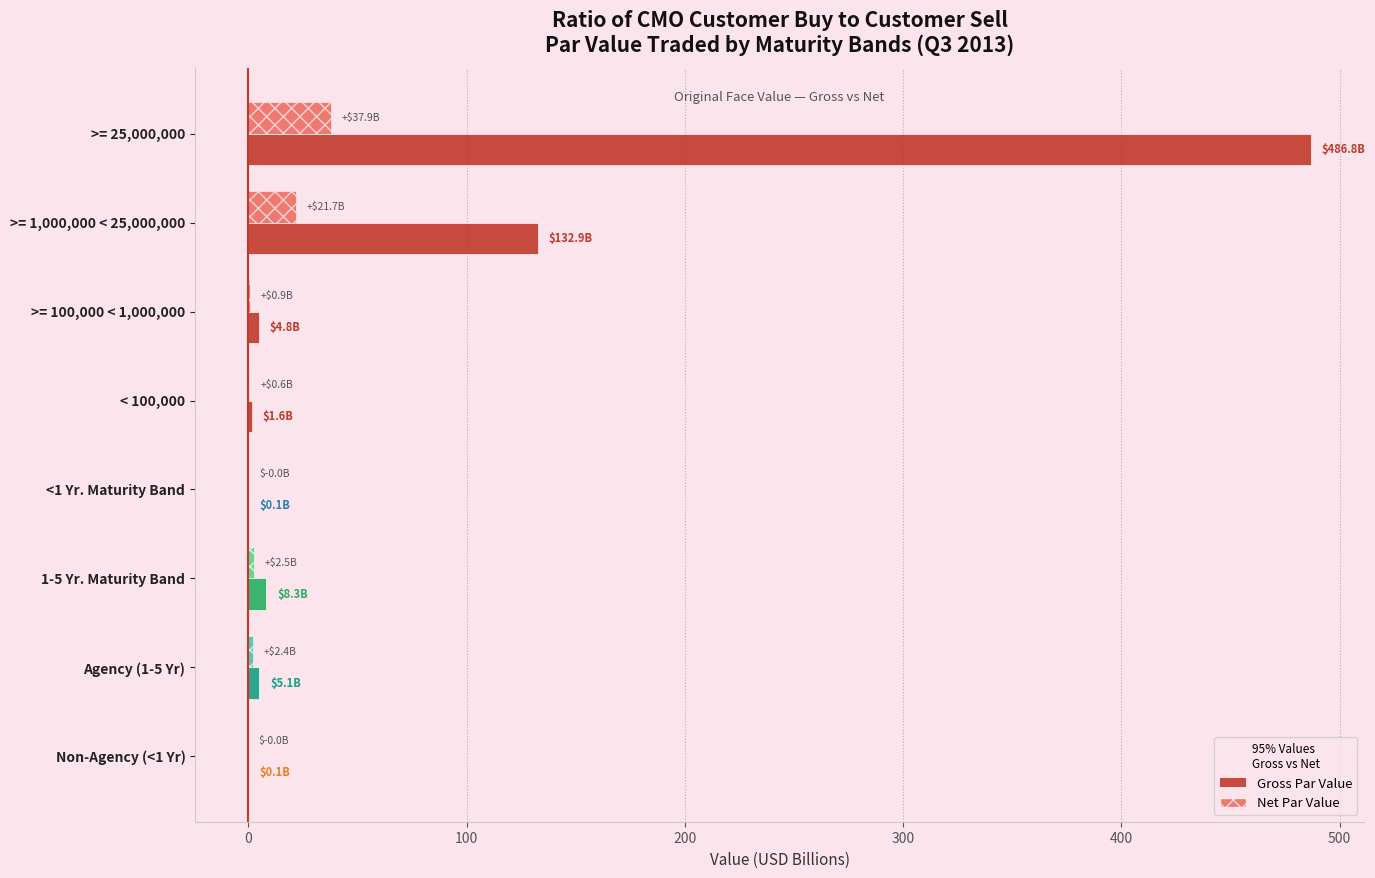

At which category is the sum across all series the highest?

>= 25,000,000